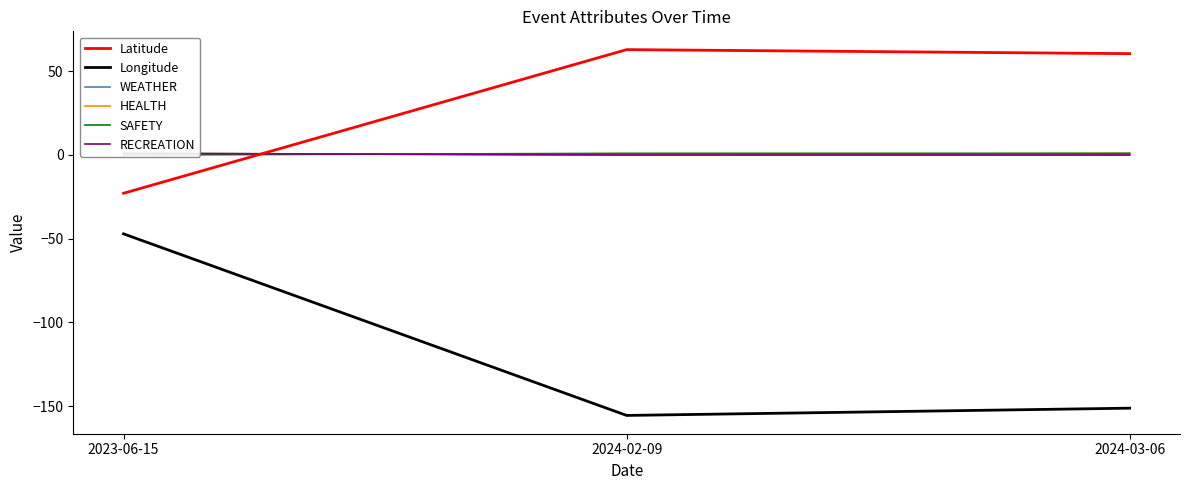

Which series changed the most between 2023-06-15 and 2024-02-09?

Longitude